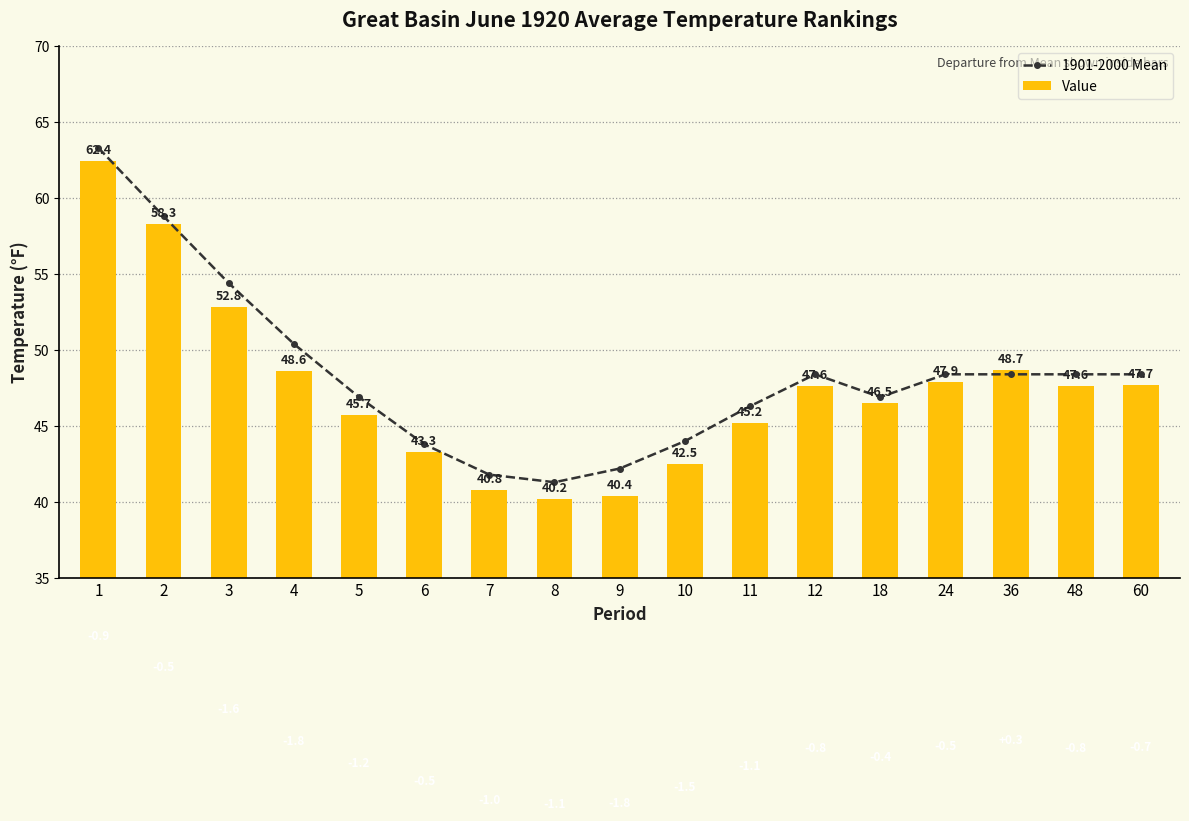

Which series has the largest total across all categories?

1901-2000 Mean